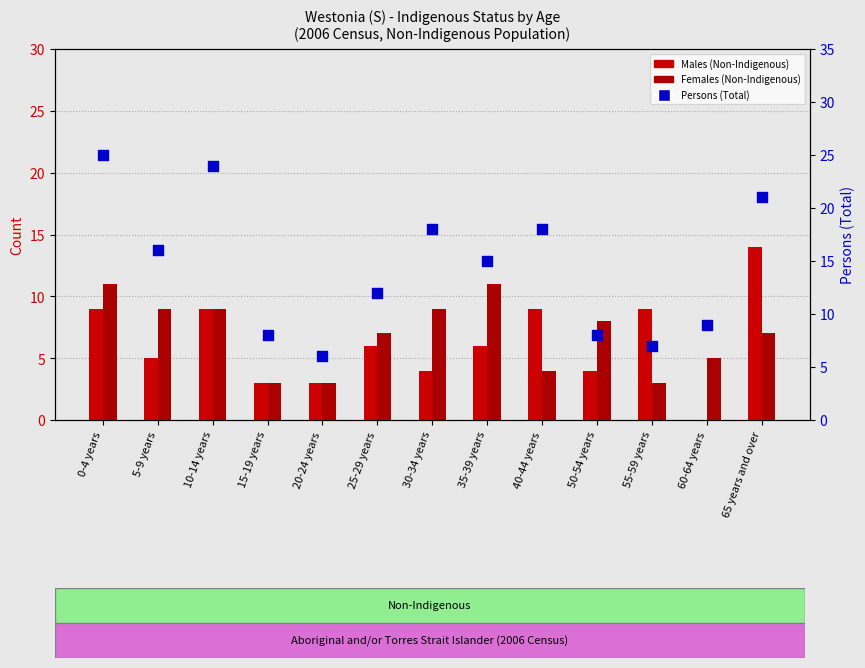

Which series has the largest Y range (max minus min)?

Persons (Total)